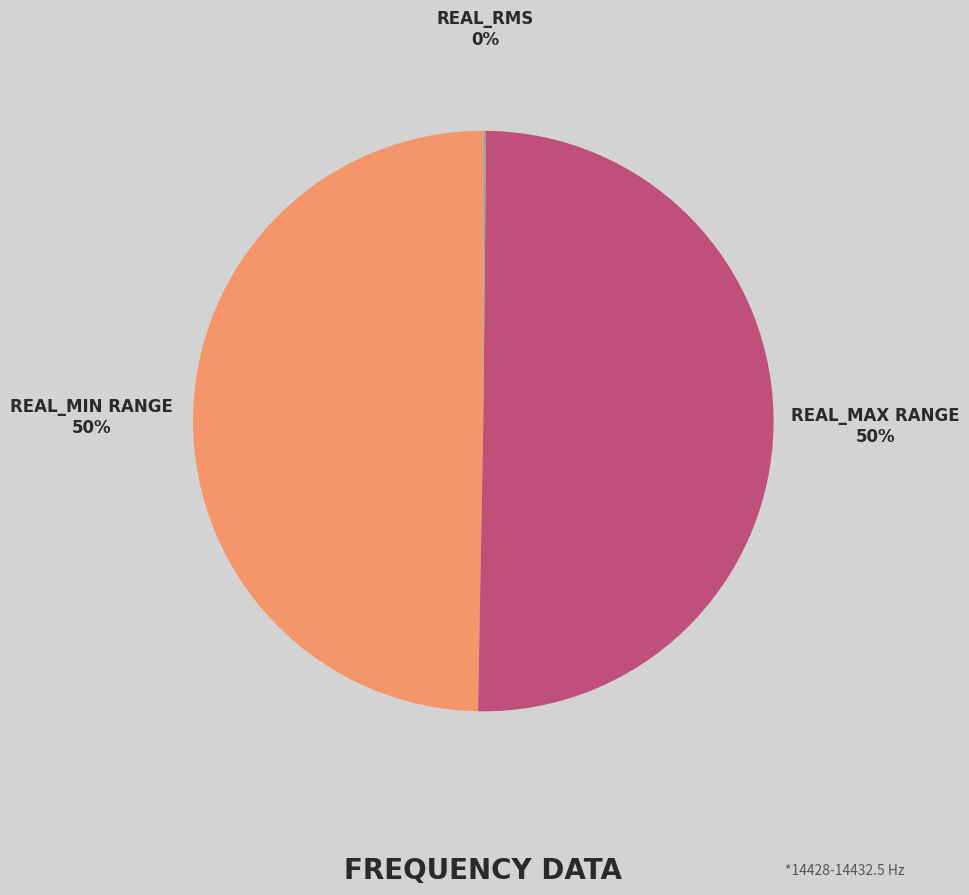

To the nearest percent, what is the average slice percentage?

33%